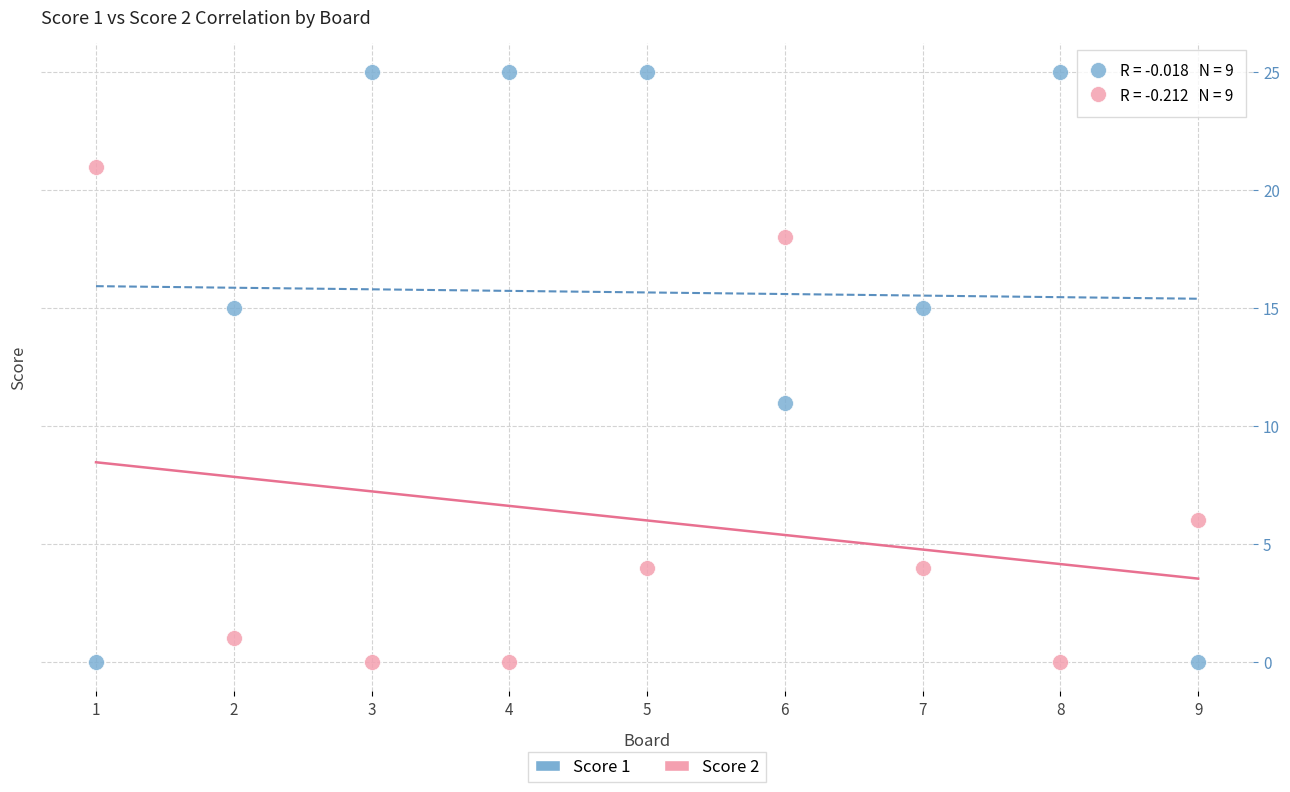

Across all data points, what is the range of X values (max minus min)?

8